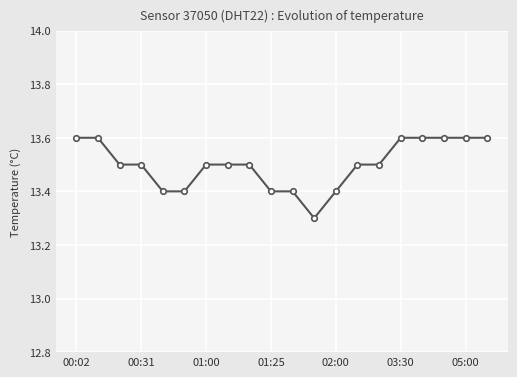

What is the value of the 5th point from the left?

13.4